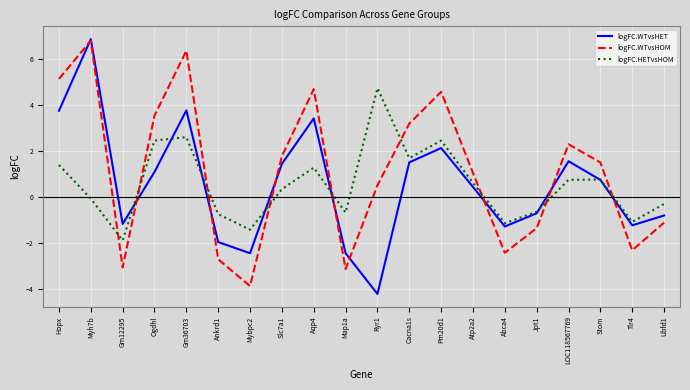

What value does the logFC.WTvsHET series have at Ubfd1?

-0.8